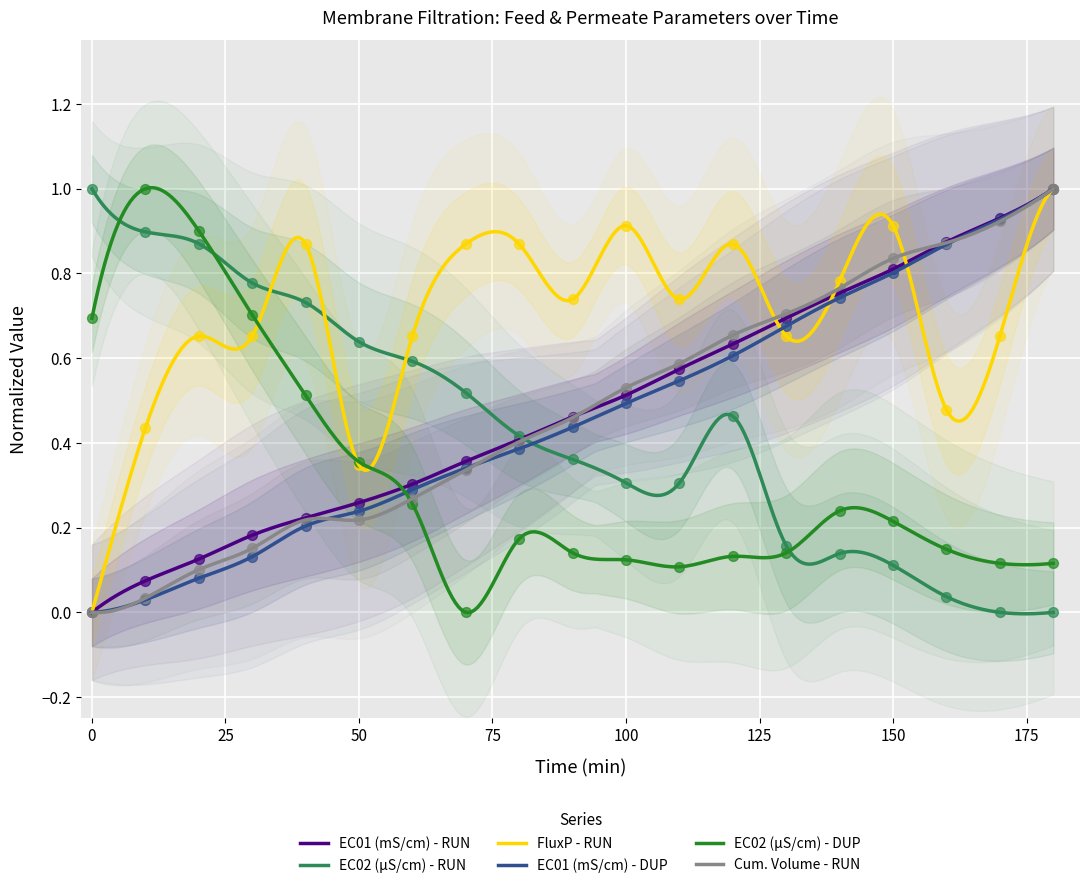

Is the value of EC02 (µS/cm) - RUN at 100 greater than the value of EC01 (mS/cm) - RUN at 30?

Yes